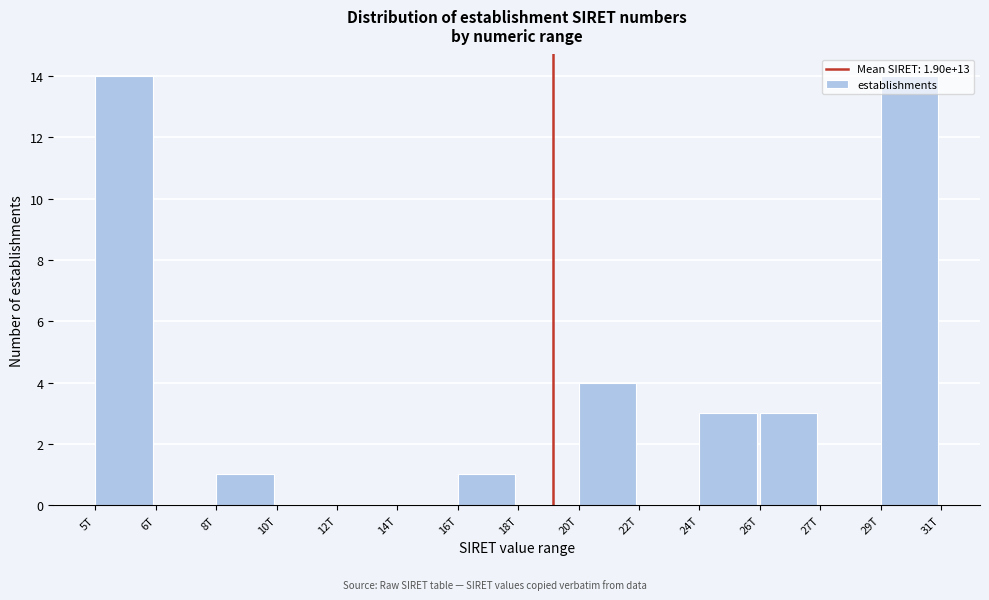

The value at 27T is 0. True or false?

True